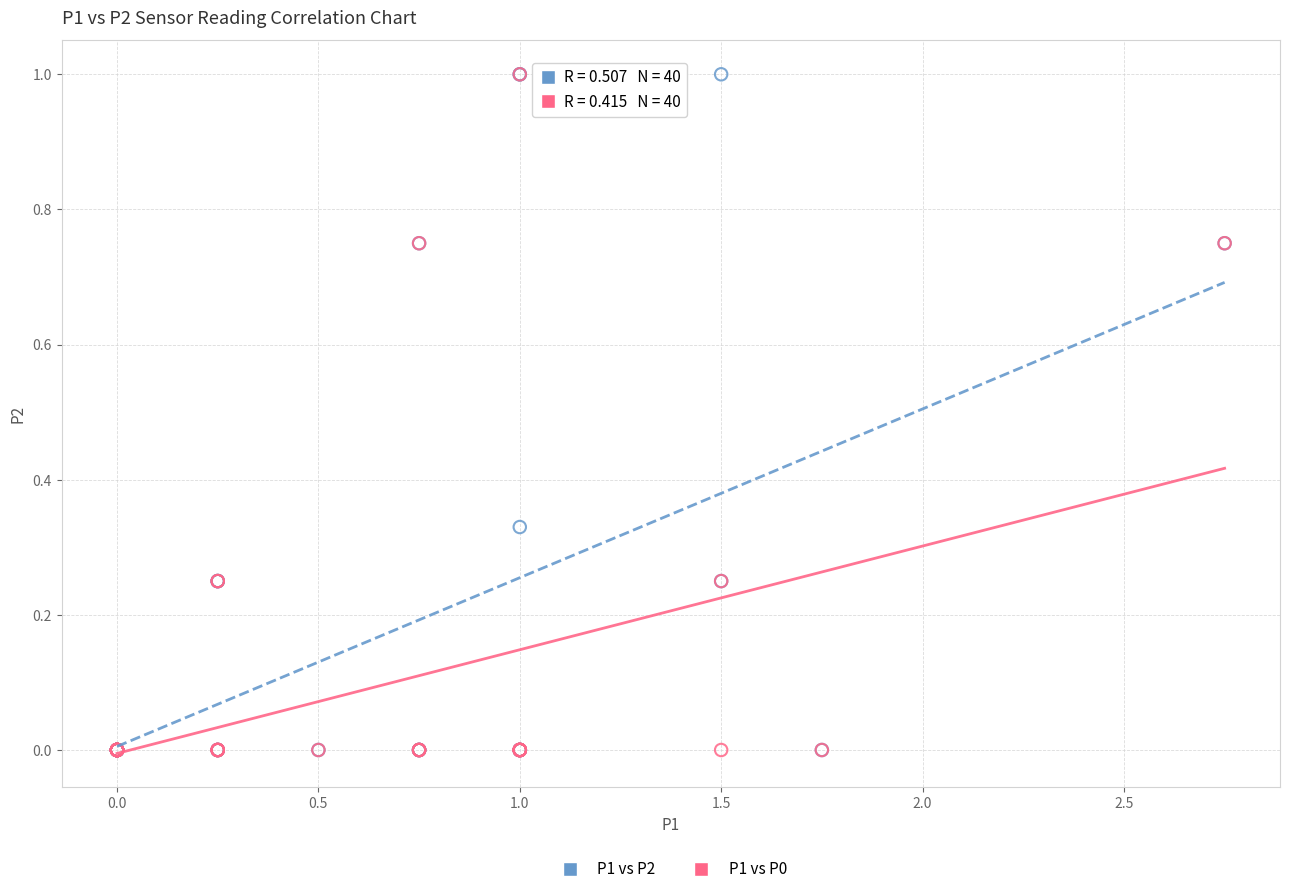

What are all the series names shown in the legend?

P1 vs P2, P1 vs P0